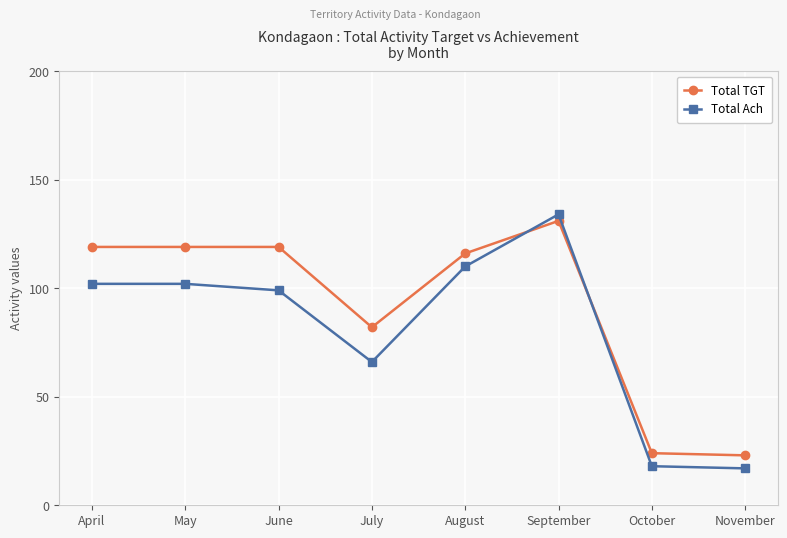

What is the value of the Total Ach point at the 2nd from the left?

102